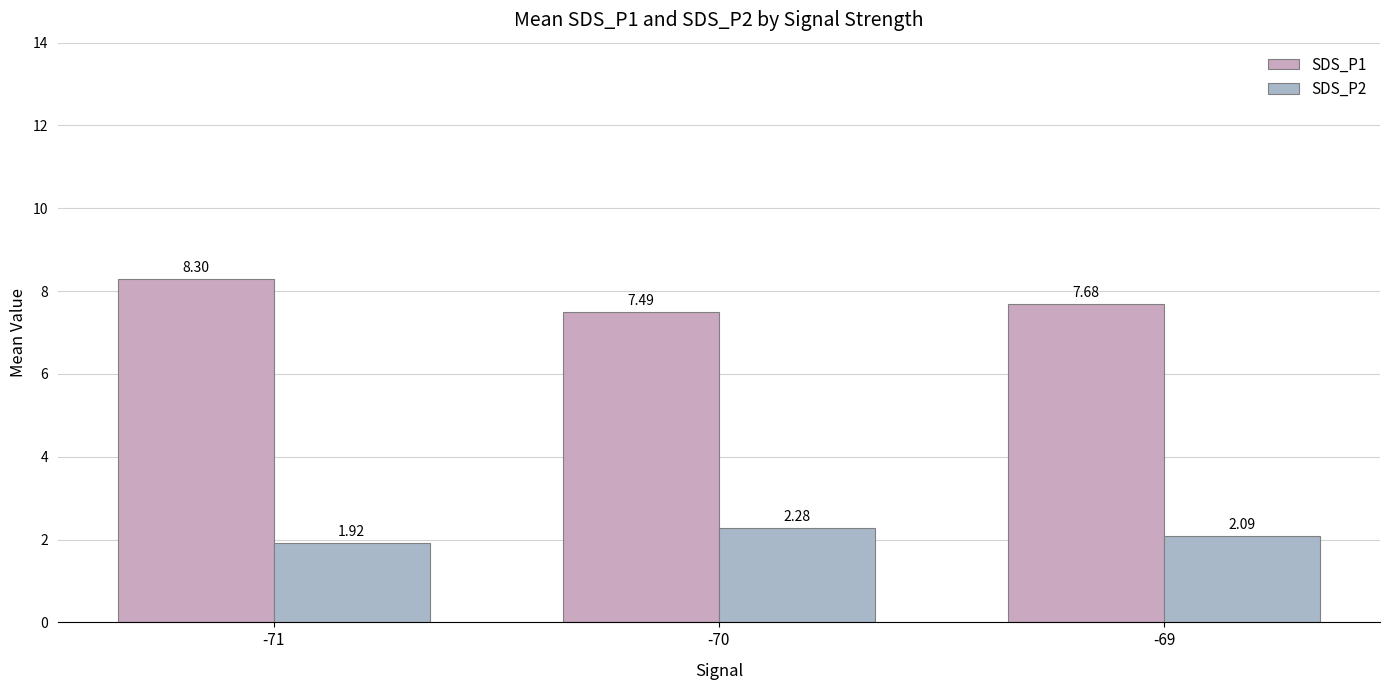

What is the approximate value of SDS_P1 at -71?

8.3